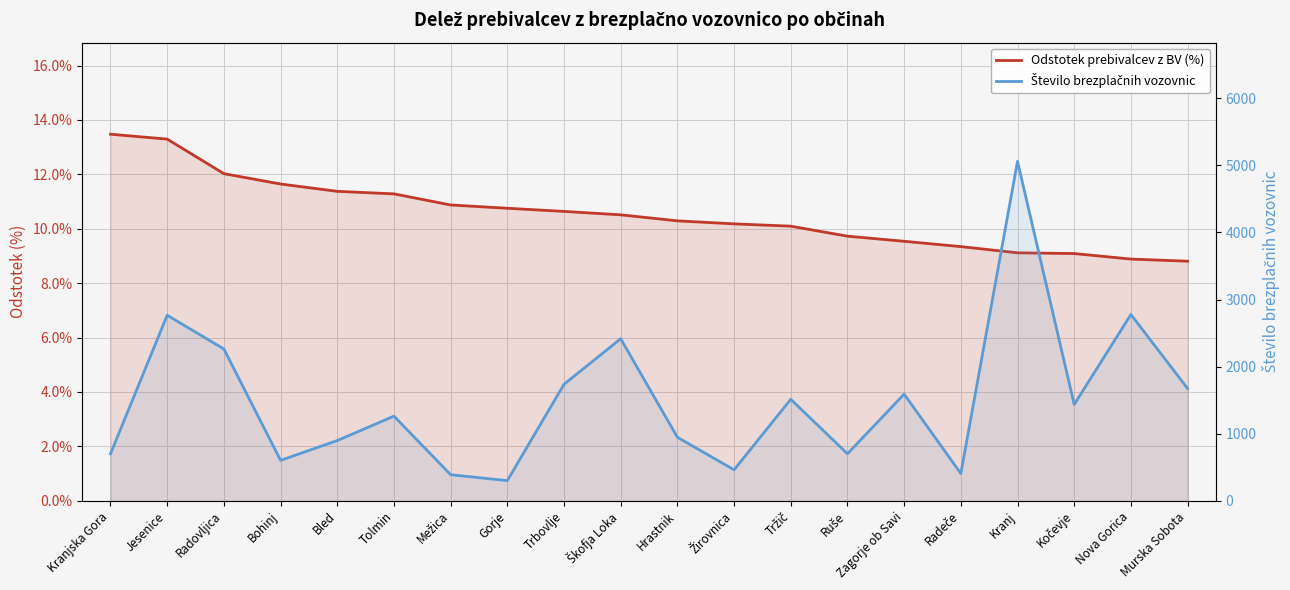

The value of Število brezplačnih vozovnic at Tržič is 1513.0. True or false?

True